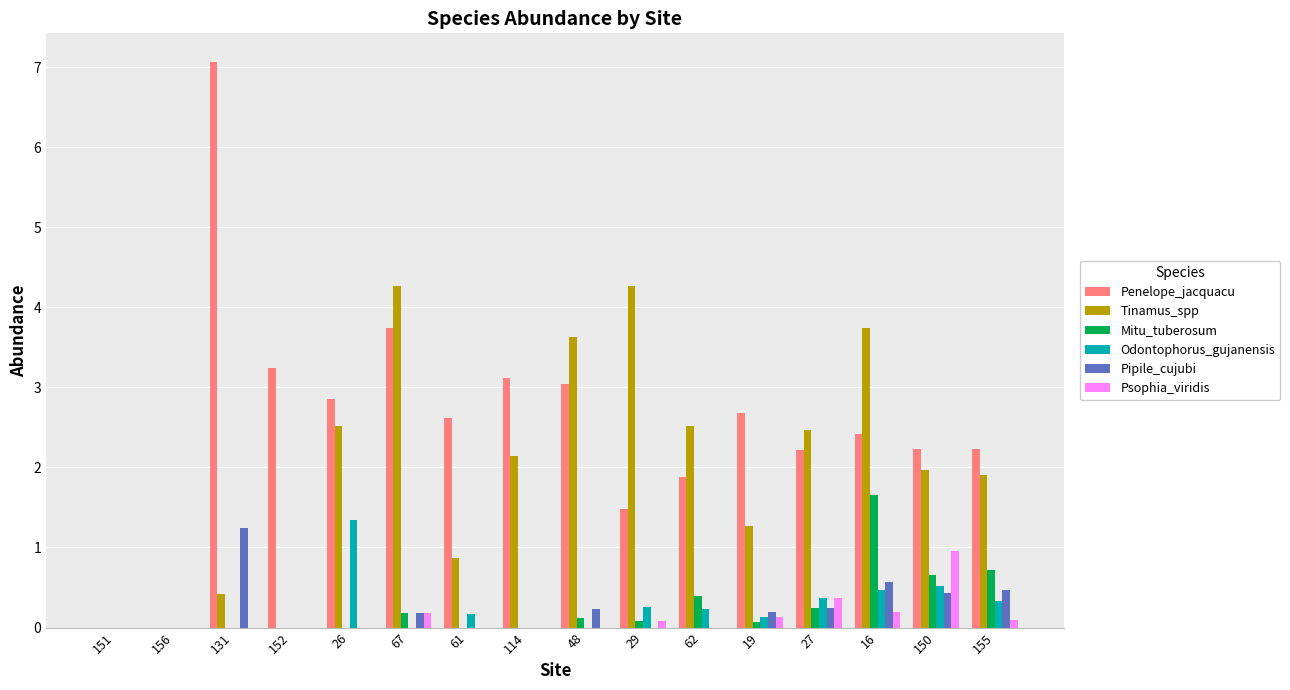

How many data points does each series have?

16